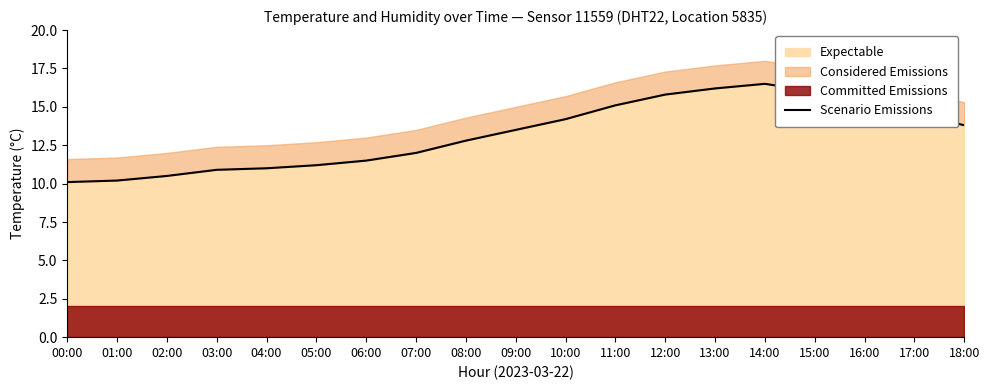

List the labels in order of value, smallest first.

00:00, 01:00, 02:00, 03:00, 04:00, 05:00, 06:00, 07:00, 08:00, 09:00, 18:00, 10:00, 17:00, 11:00, 16:00, 12:00, 15:00, 13:00, 14:00